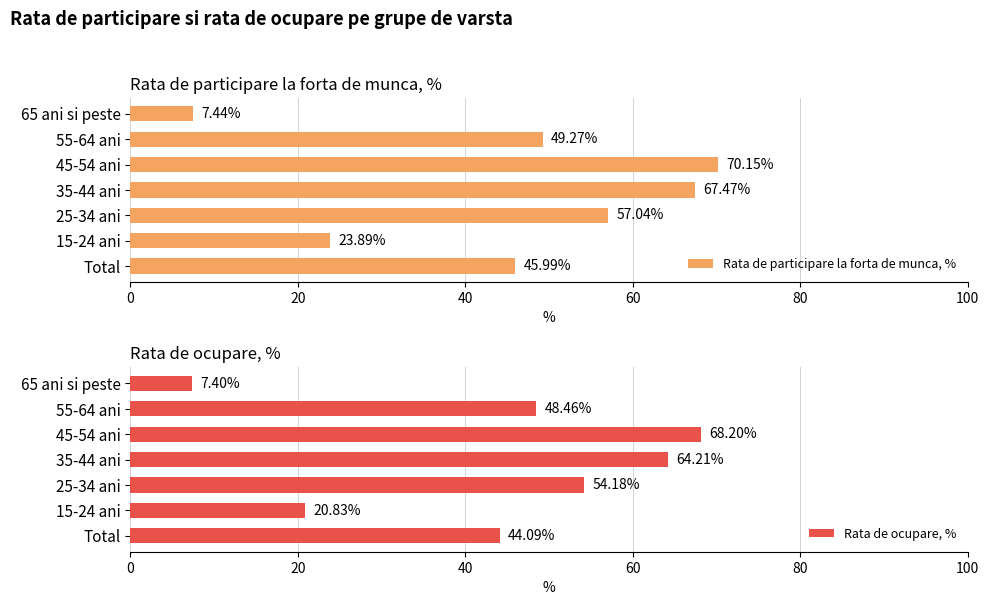

What is the sum of all Rata de participare la forta de munca, % values?

321.2